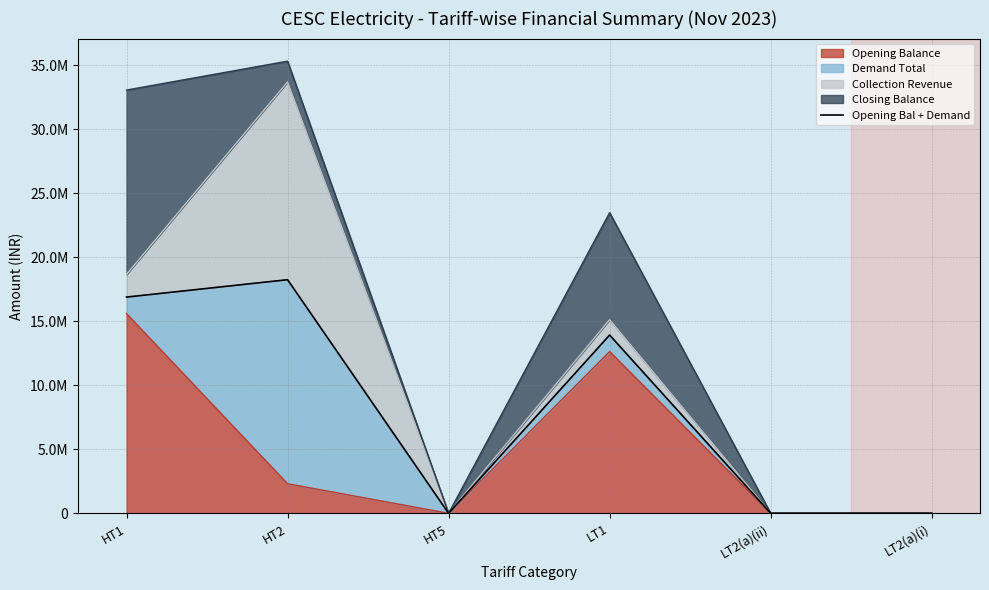

Where does the data first go above 13925748?

HT1